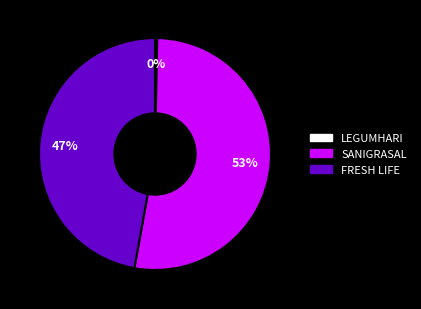

To the nearest percent, what is the average slice percentage?

33%